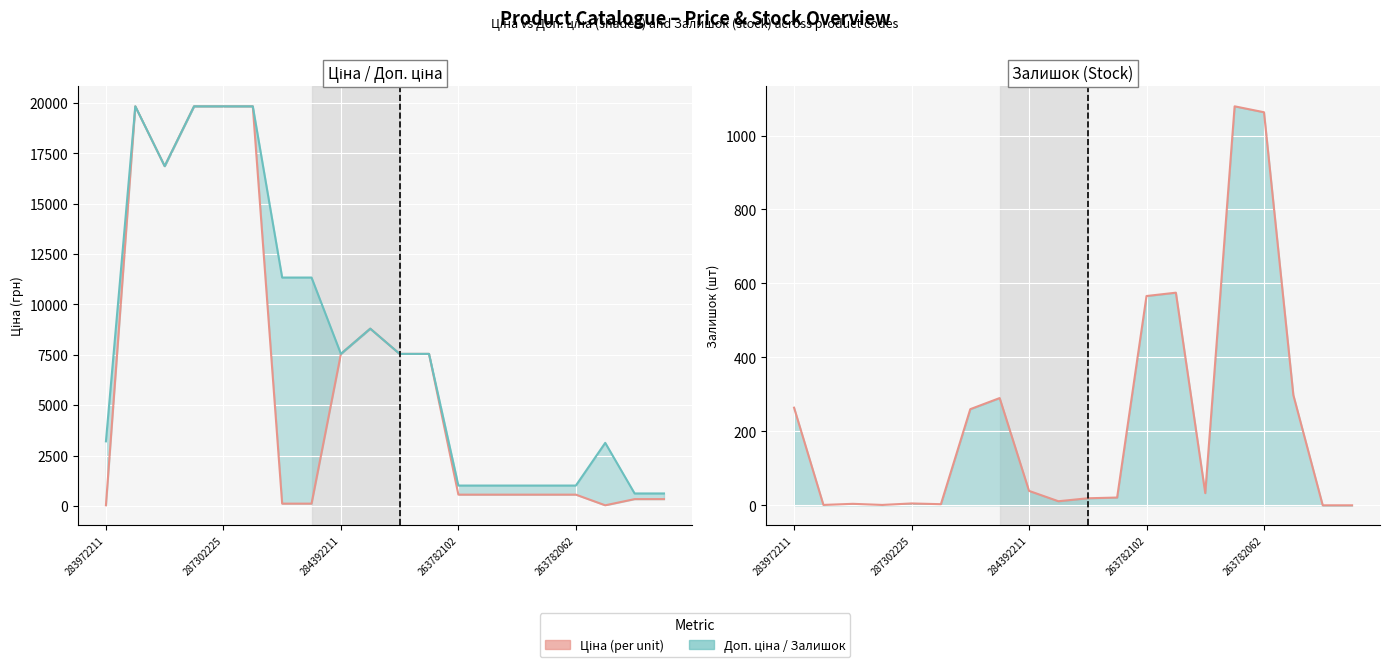

Where do Залишок and Ціна first cross each other?

283972211 and 287302225